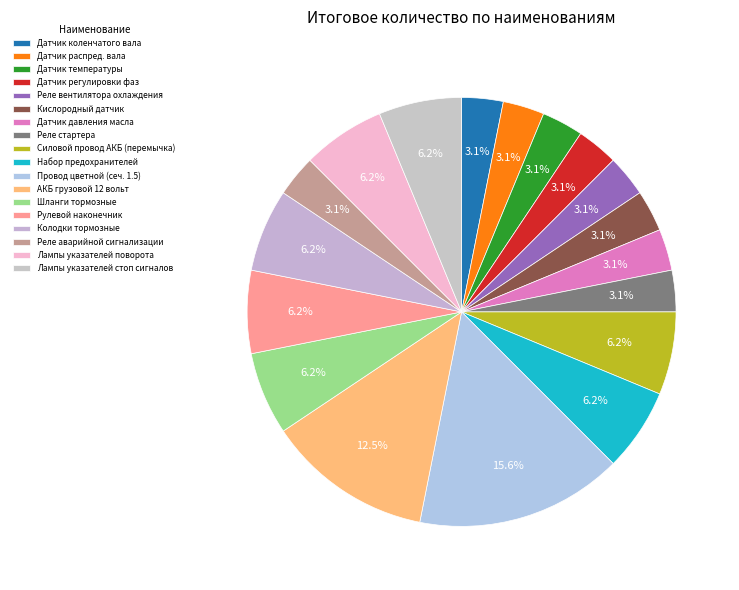

What portion of the pie excludes Реле аварийной сигнализации?

96.9%